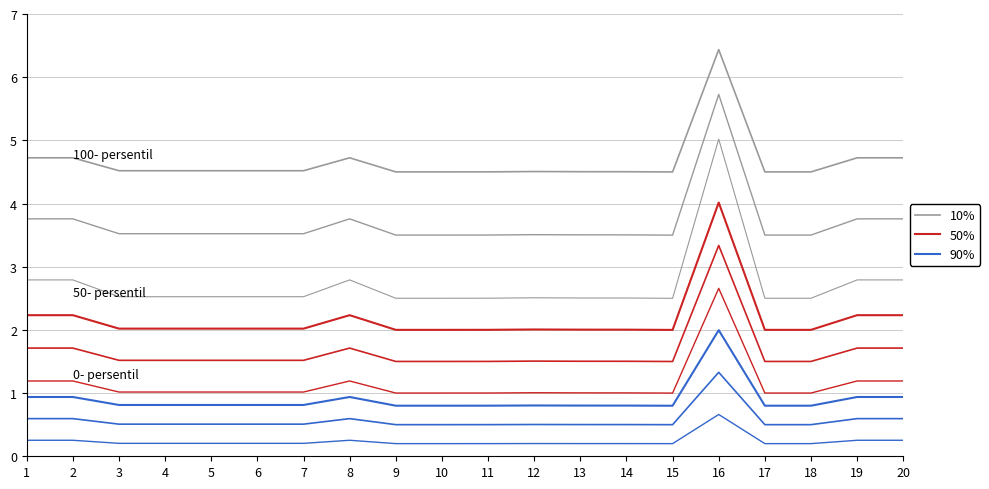

At which category does 50% reach its first local peak?

8